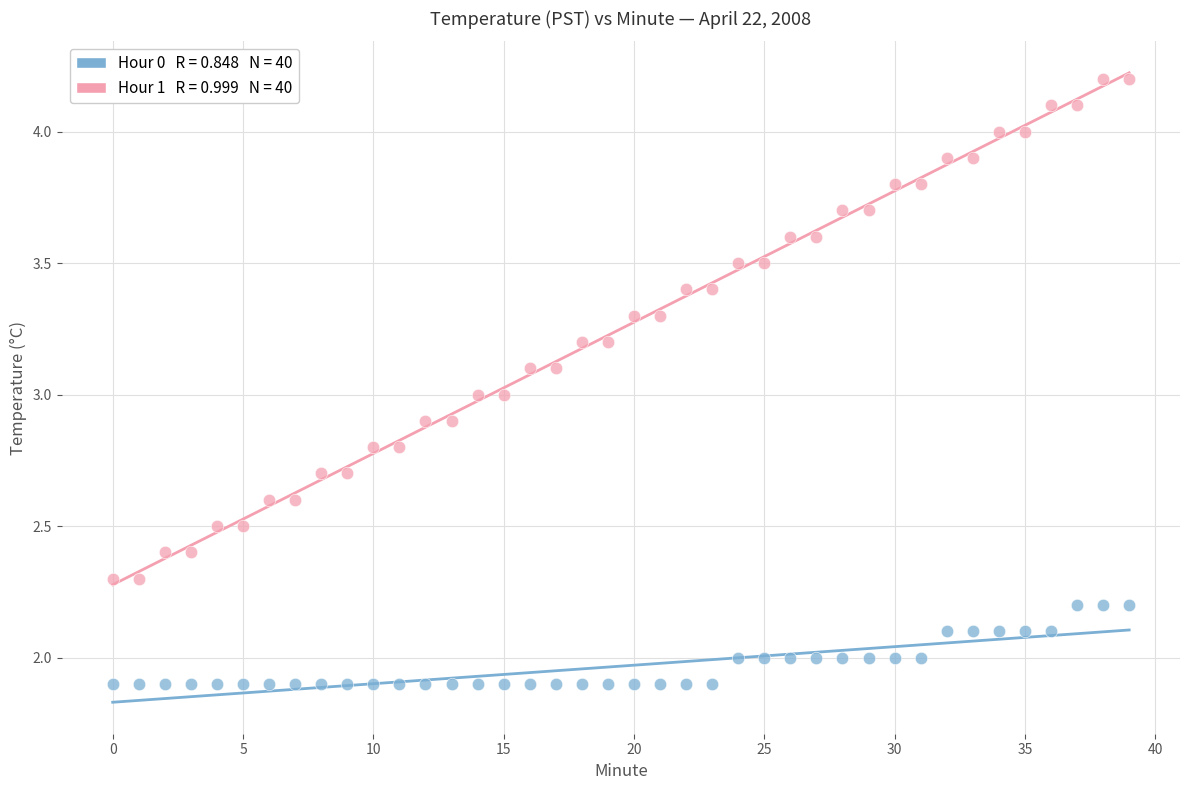

Across all data points, what is the range of Y values (max minus min)?

2.3